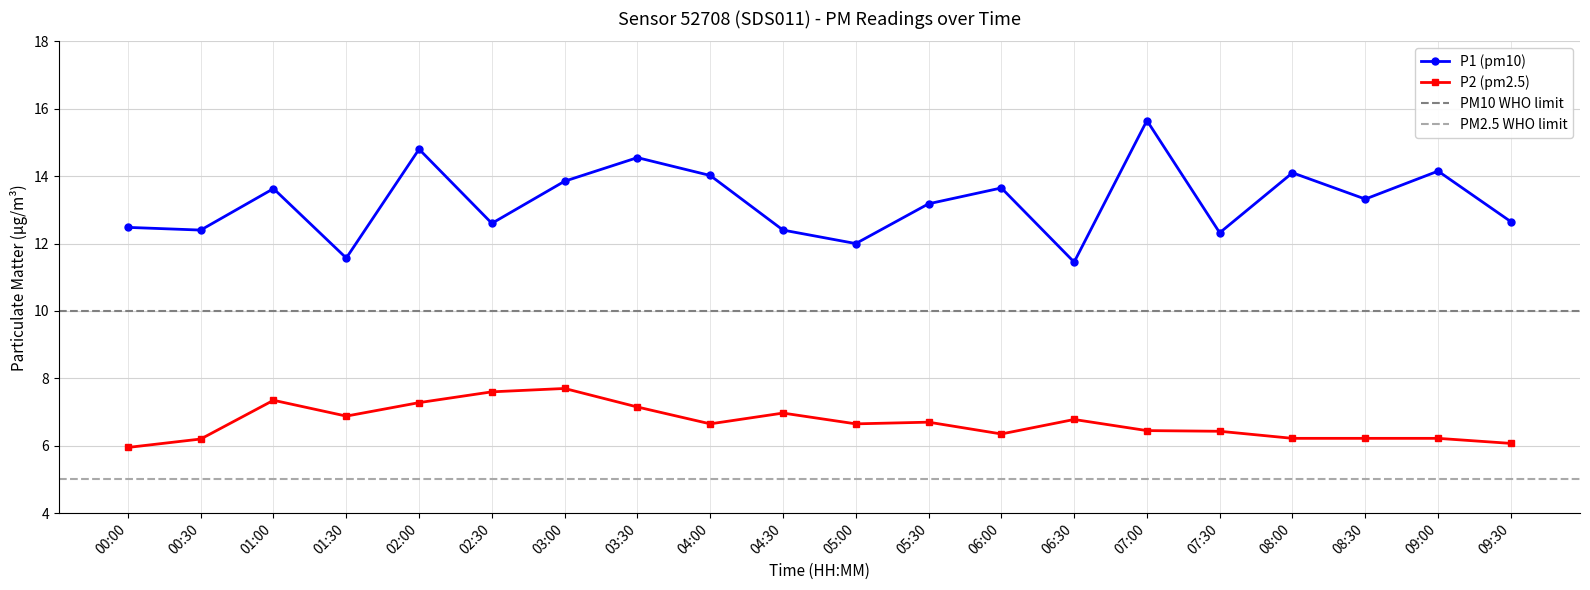

At which category does P2 (pm2.5) reach its first local peak?

01:00